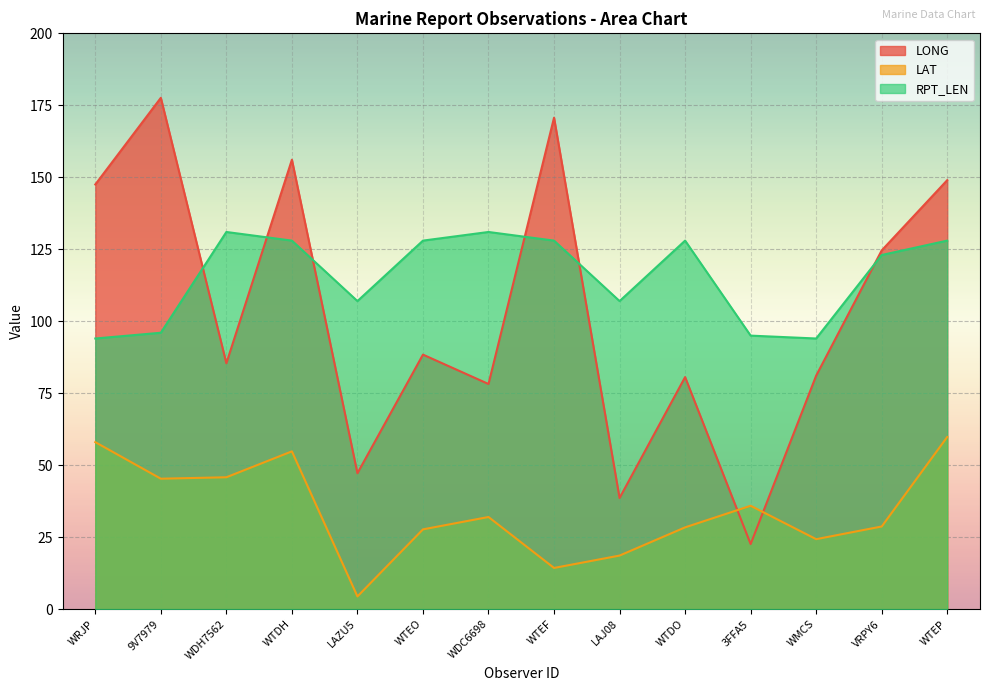

What are all the series names shown in the legend?

LONG, LAT, RPT_LEN